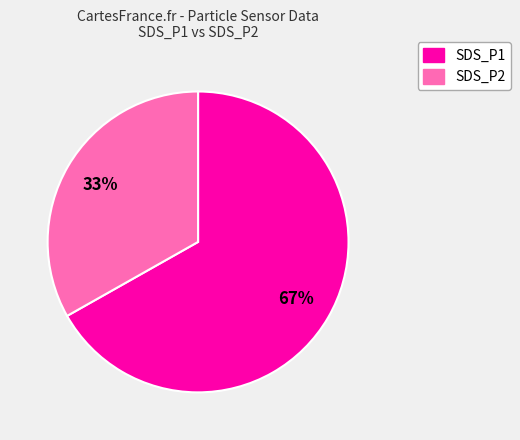

To the nearest percent, what portion does SDS_P1 represent?

67%